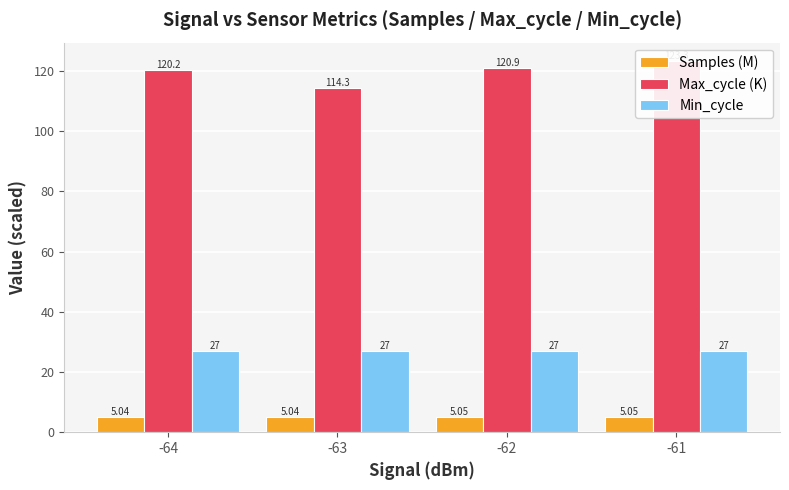

Reading left to right, list all the values displayed in this chart.

Samples (M): -64=5.0	-63=5.0	-62=5.0	-61=5.0
Max_cycle (K): -64=120.2	-63=114.3	-62=120.9	-61=123.3
Min_cycle: -64=27.0	-63=27.0	-62=27.0	-61=27.0